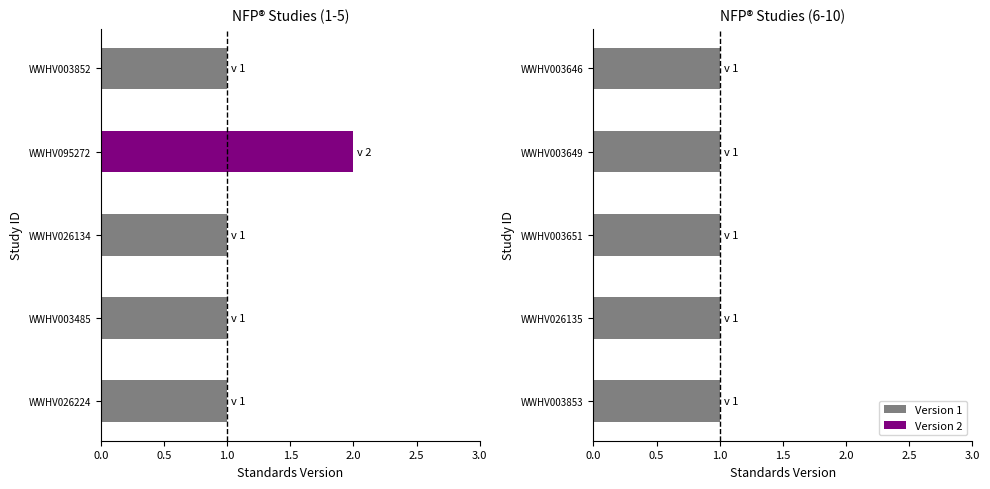

What value does the data have at WWHV003853?

1